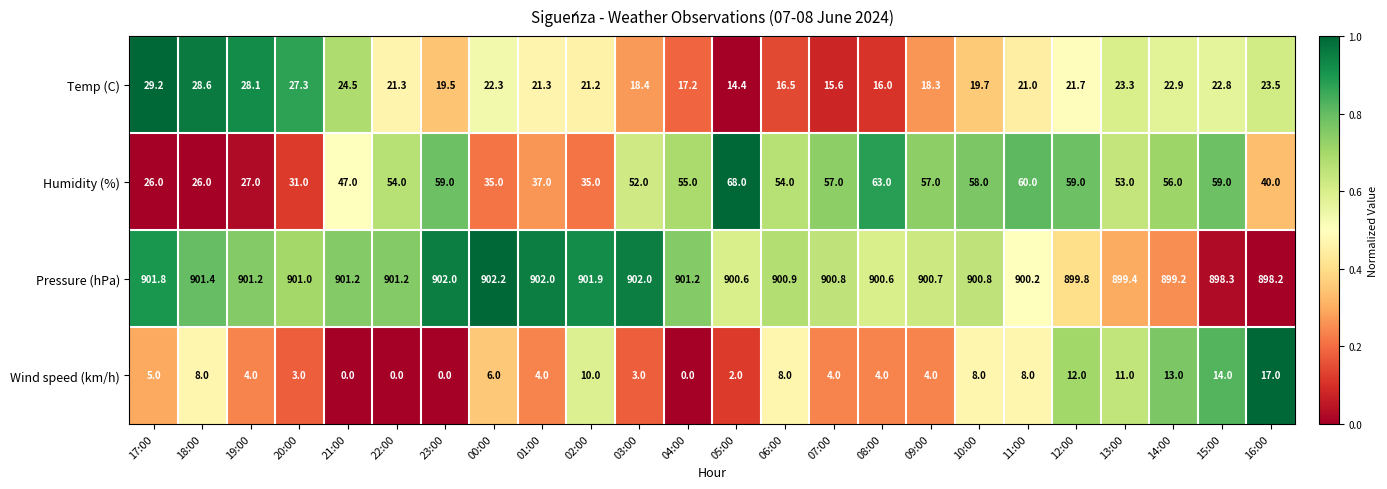

List the series in order of their peak value, highest first.

Pressure (hPa), Humidity (%), Temp (C), Wind speed (km/h)